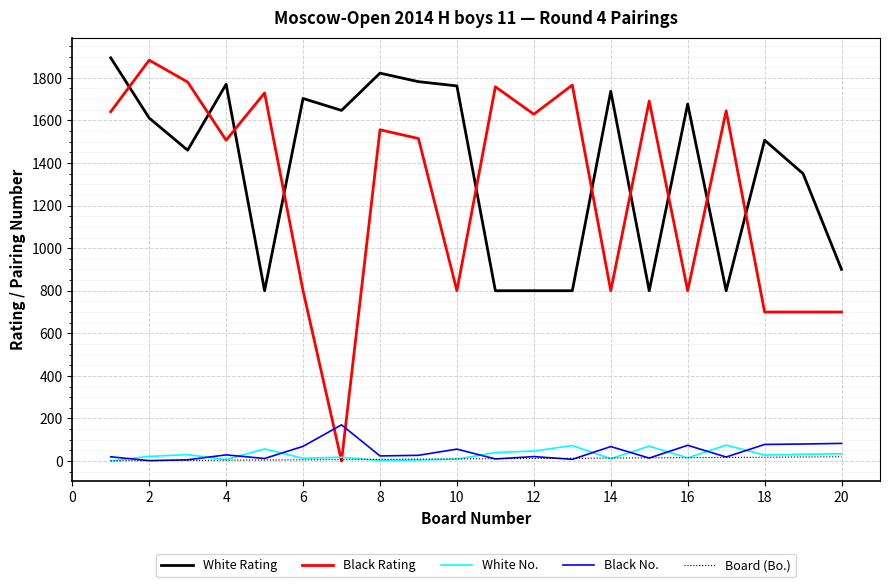

True or false: White Rating and Board (Bo.) cross at least once.

False